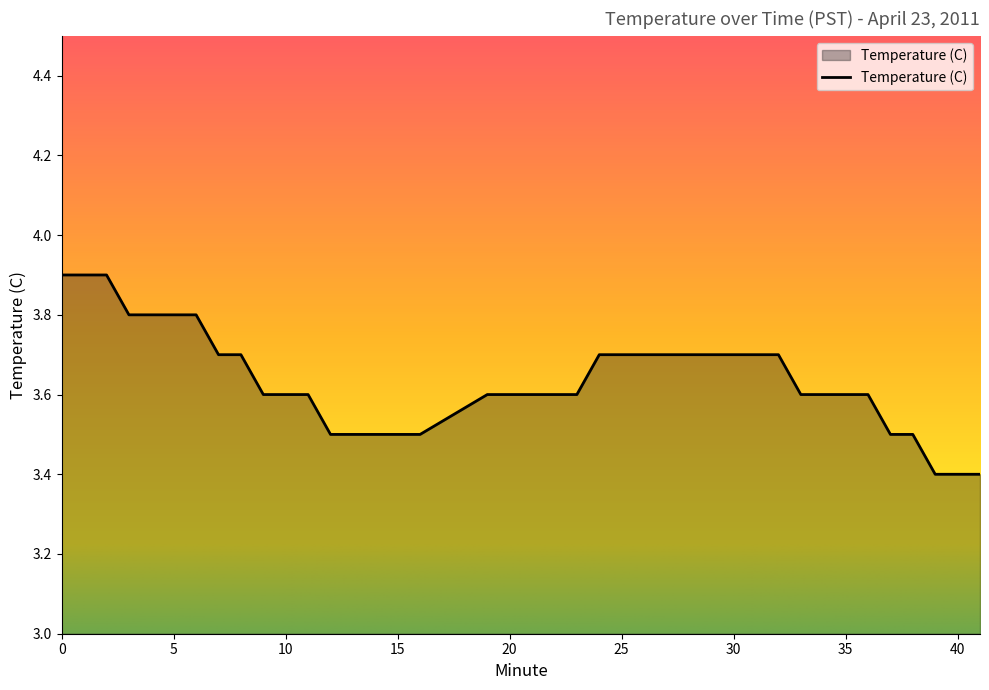

What is the minimum value shown in the chart?

3.4